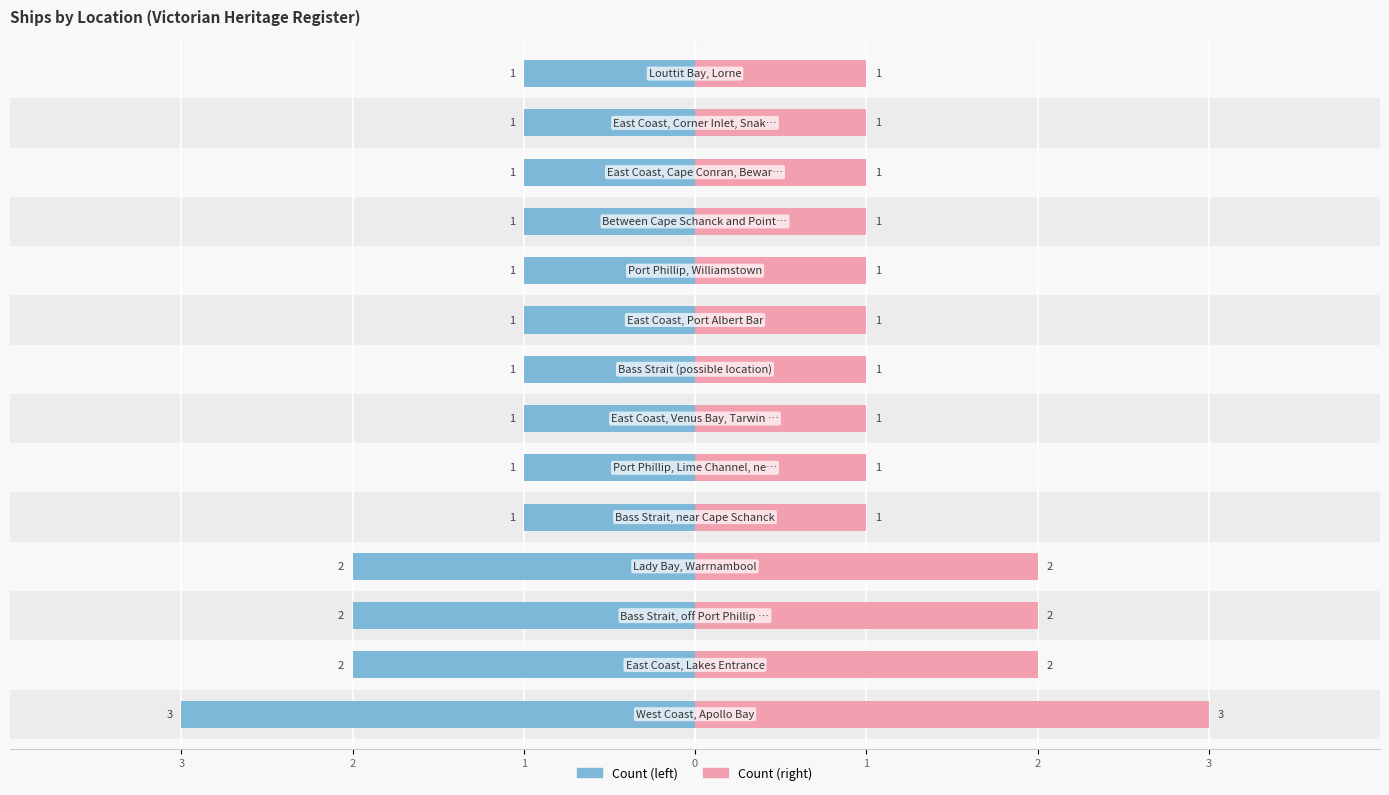

Are the bars horizontal?

Yes